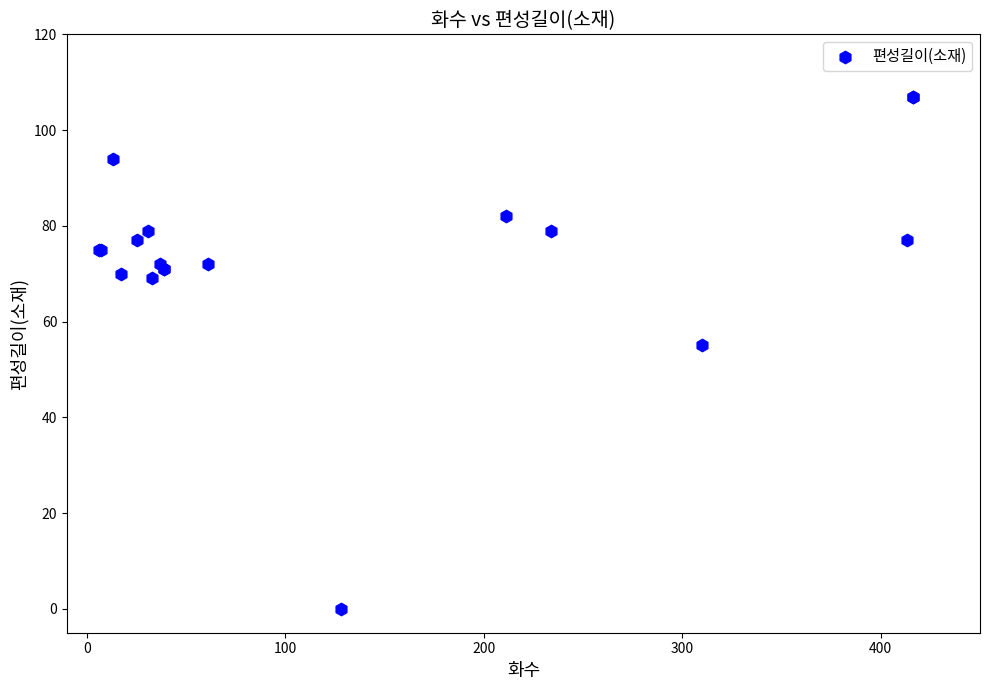

What Y value in the scatter plot is closest to 53?

55